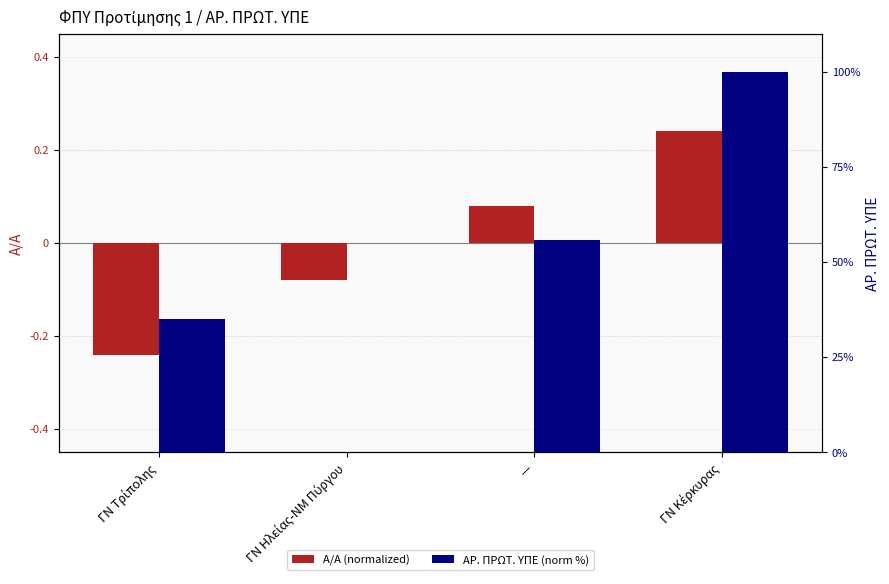

How many categories are shown in the chart?

4